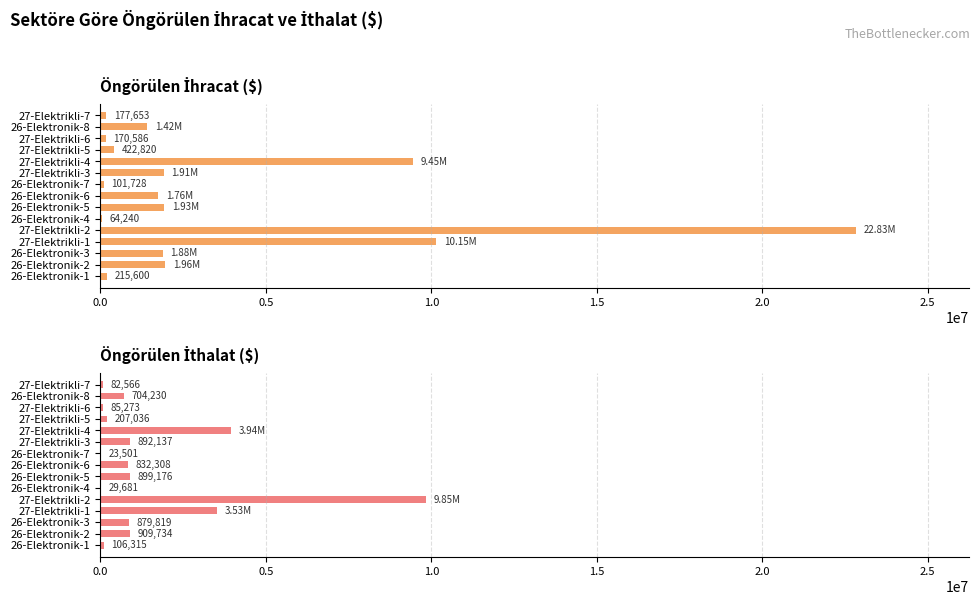

What is the difference between the second highest and second lowest values in the ÖNGÖRÜLEN İTHALAT ($) series?

3915318.8